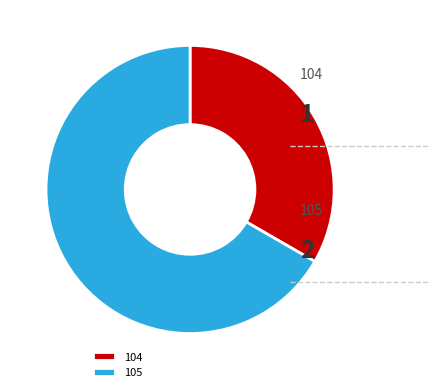

Rank the categories by value from lowest to highest.

104, 105